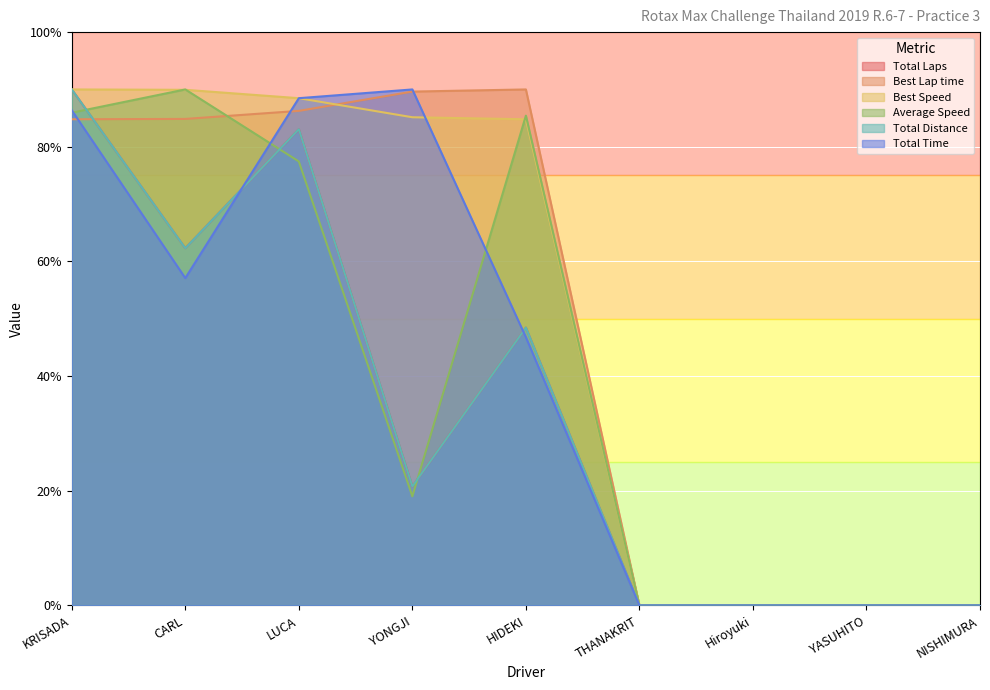

Does the chart display data point markers on the line(s)?

No